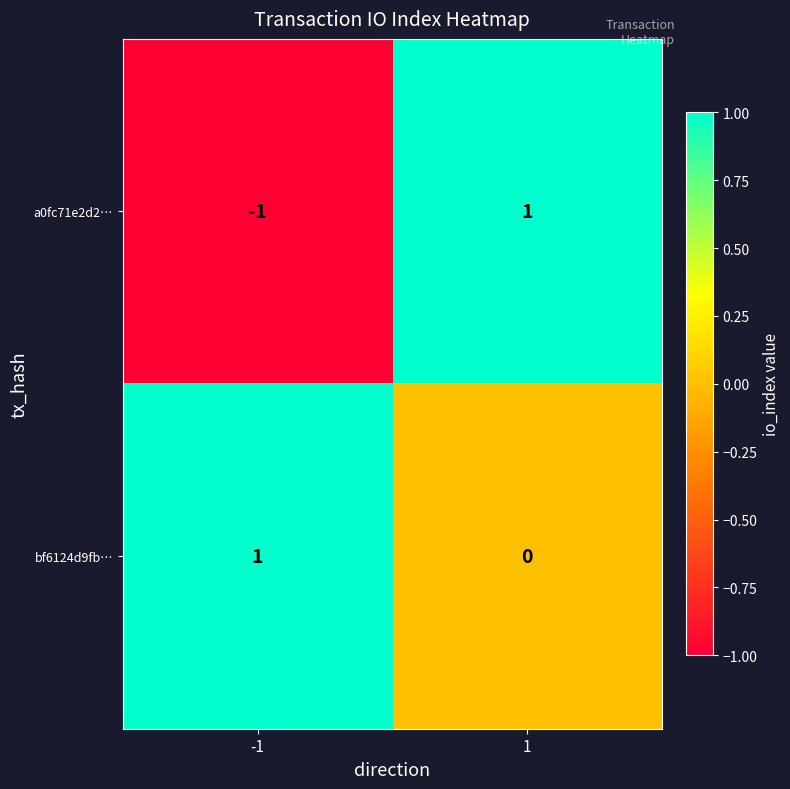

The value of bf6124d9fb… at 1 is 1. True or false?

False